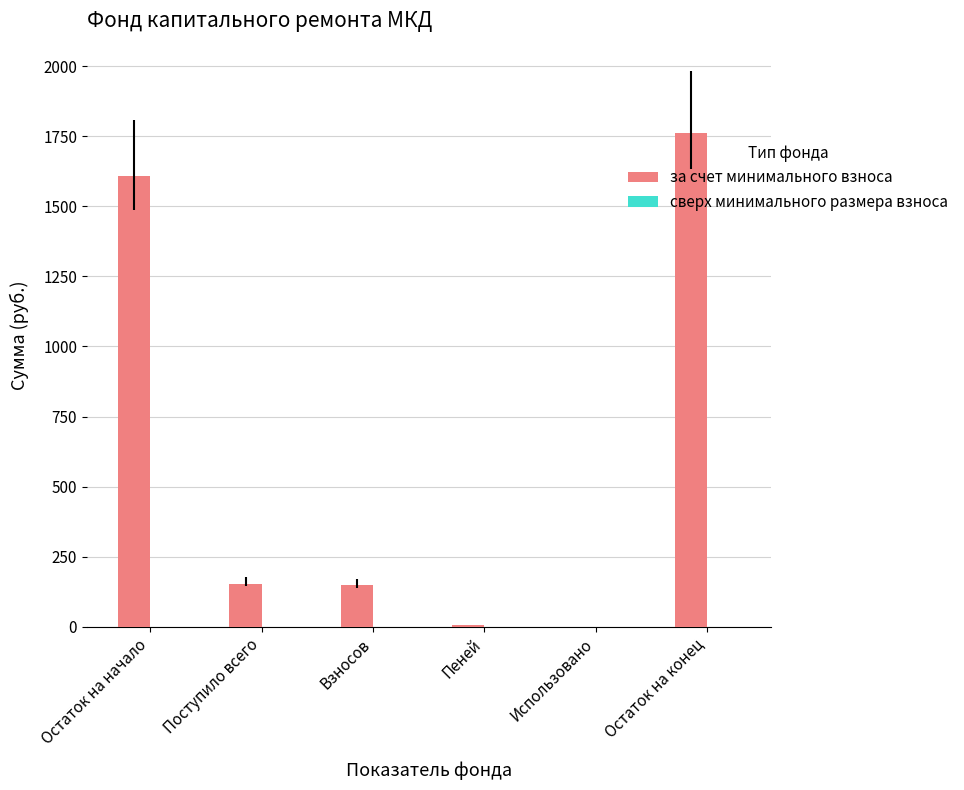

The value at Остаток на конец is 1761.8. True or false?

True